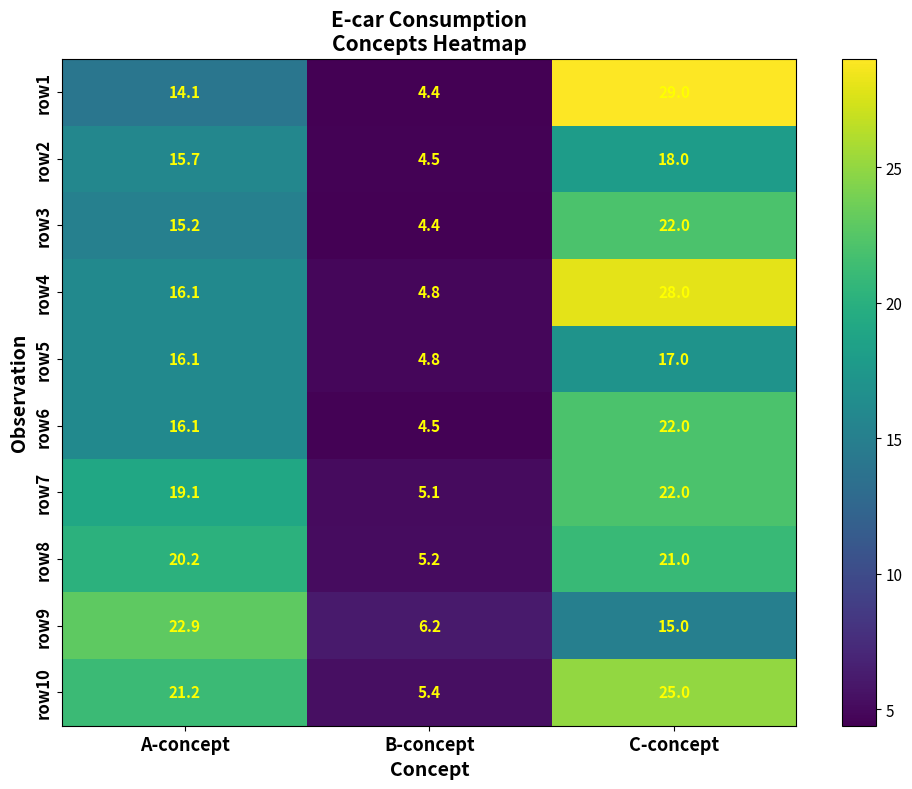

At which label does row3 first exceed 15?

A-concept